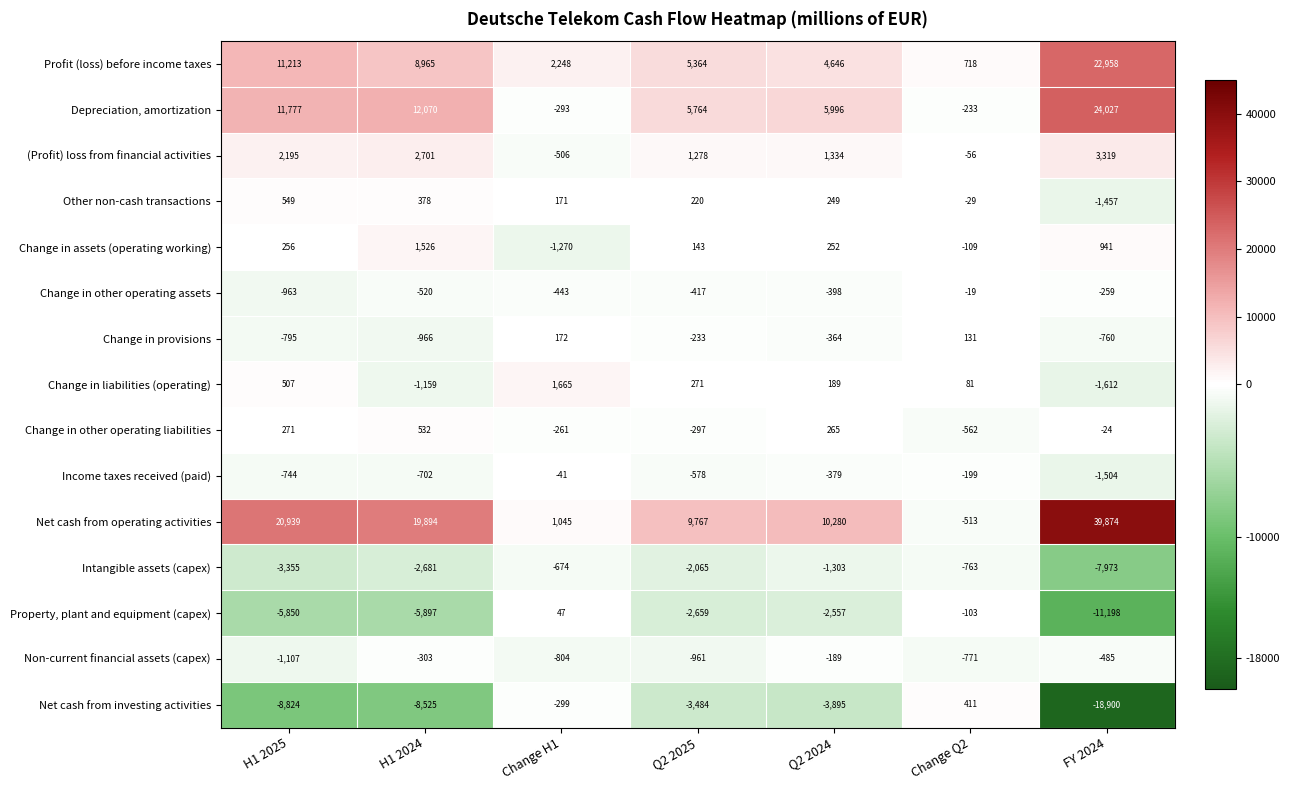

Which series changed the most between Change H1 and Change Q2?

Change in liabilities (operating)